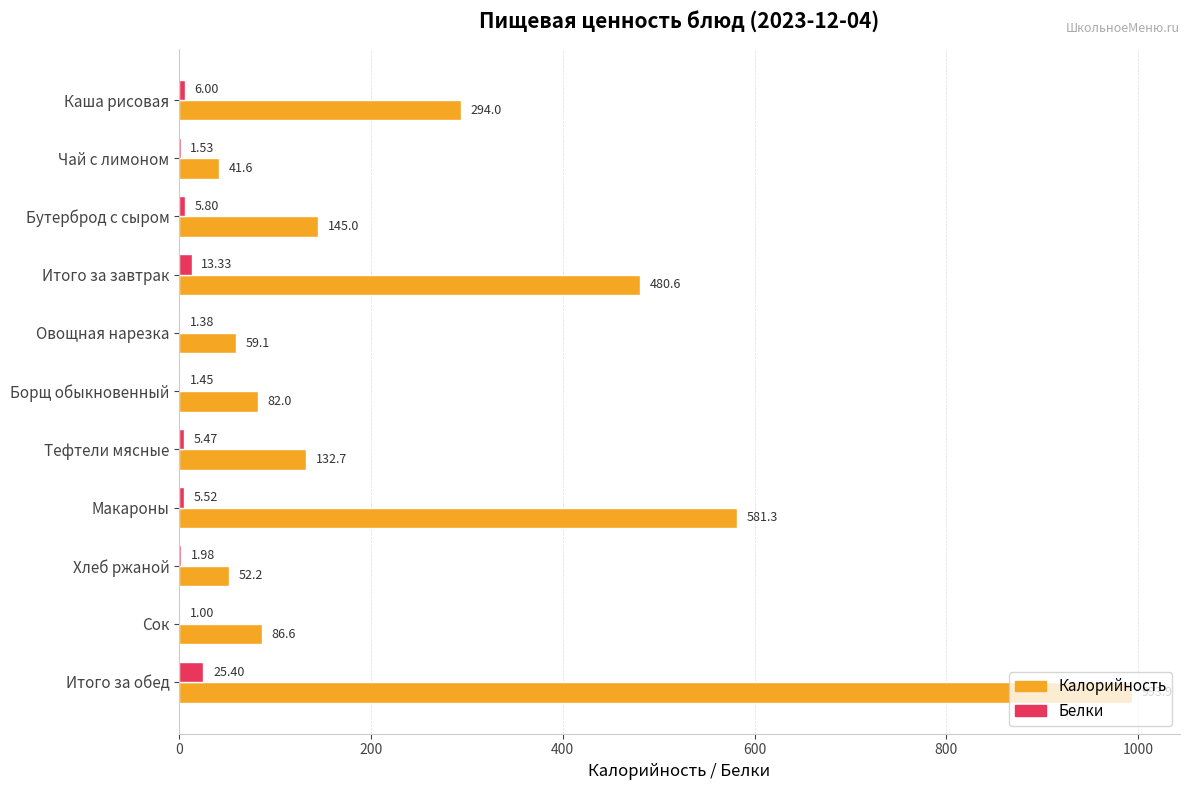

At which label is Калорийность closest to 517?

Итого за завтрак